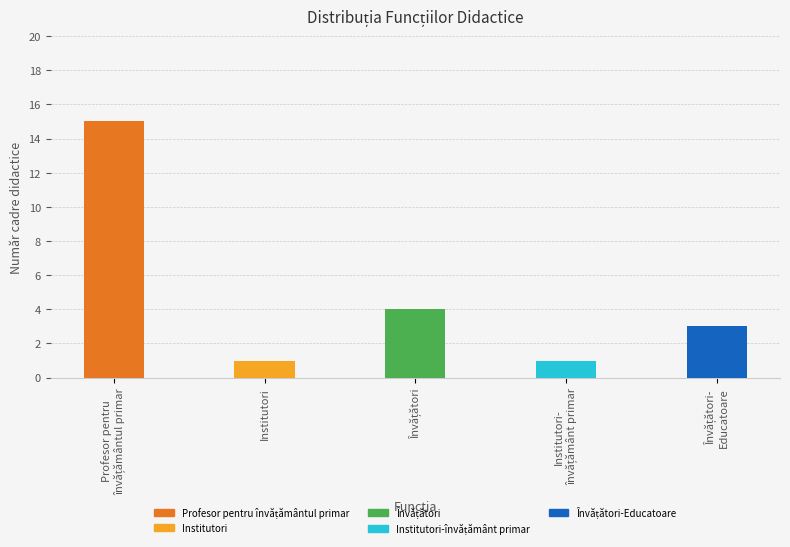

How many values exceed 3?

2